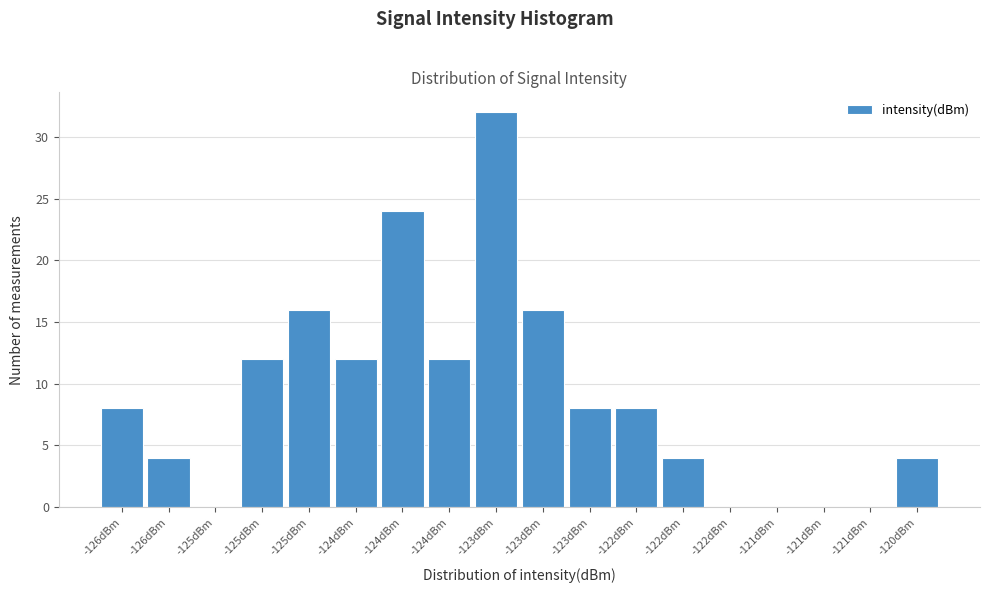

Are the bars horizontal?

No